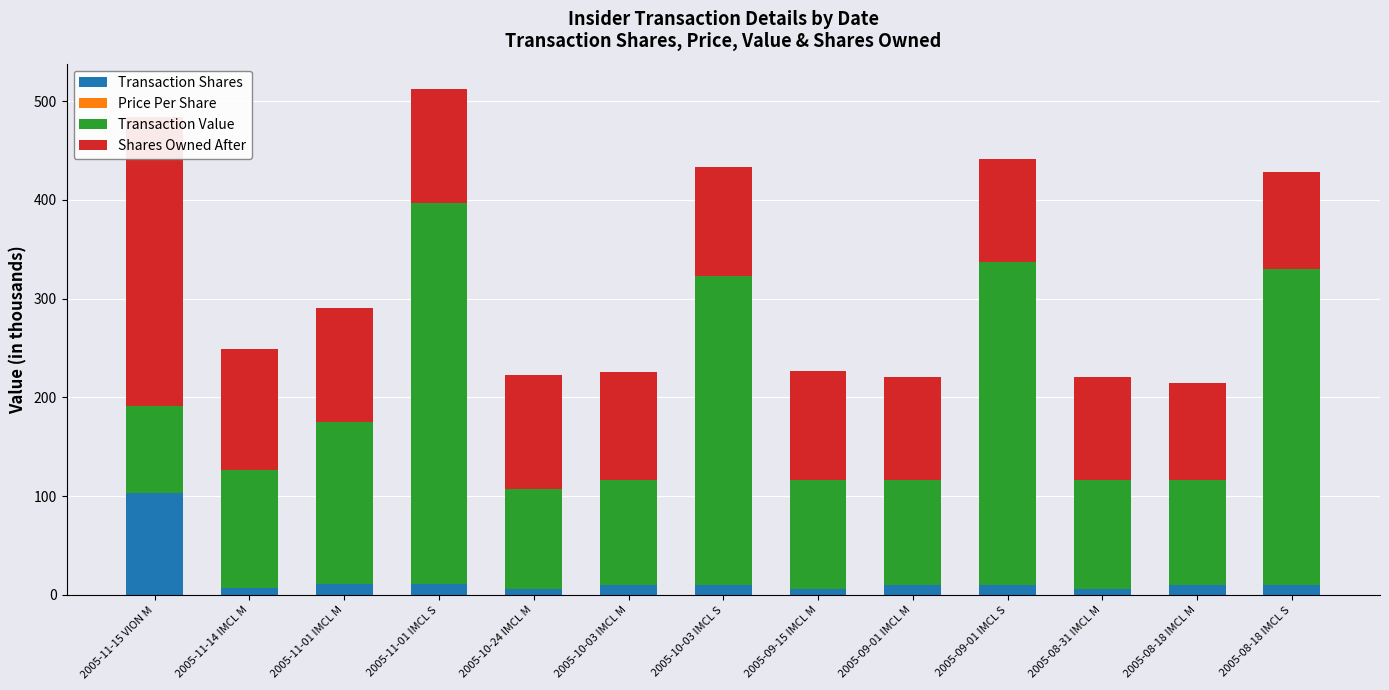

Which series has the largest range (max minus min)?

Transaction Value